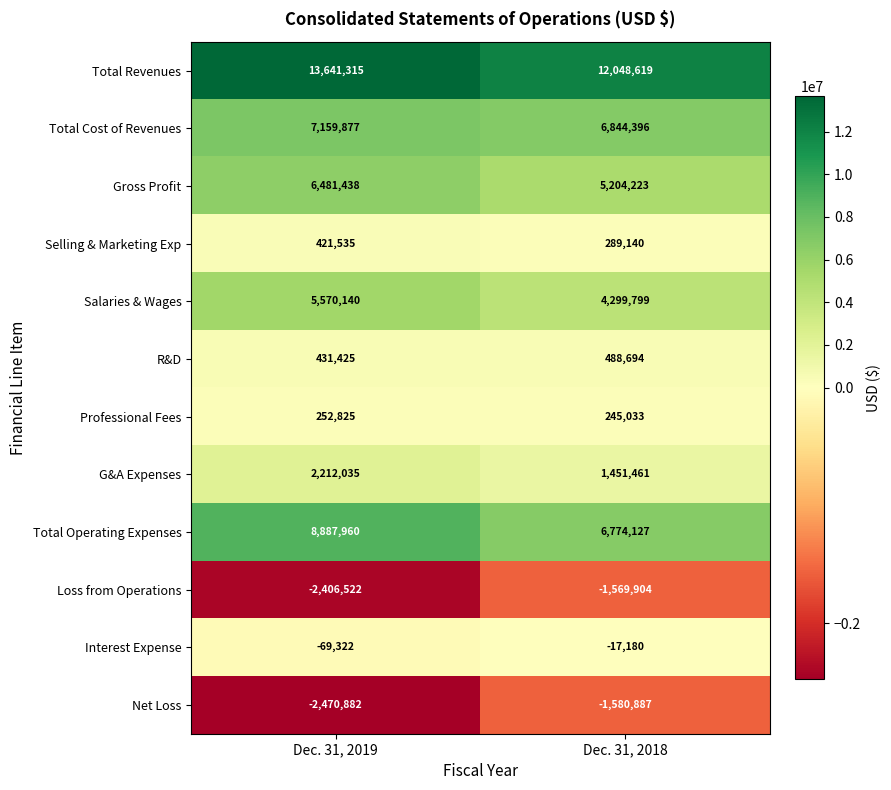

What is the difference between the highest and lowest values at Dec. 31, 2018?

13629506